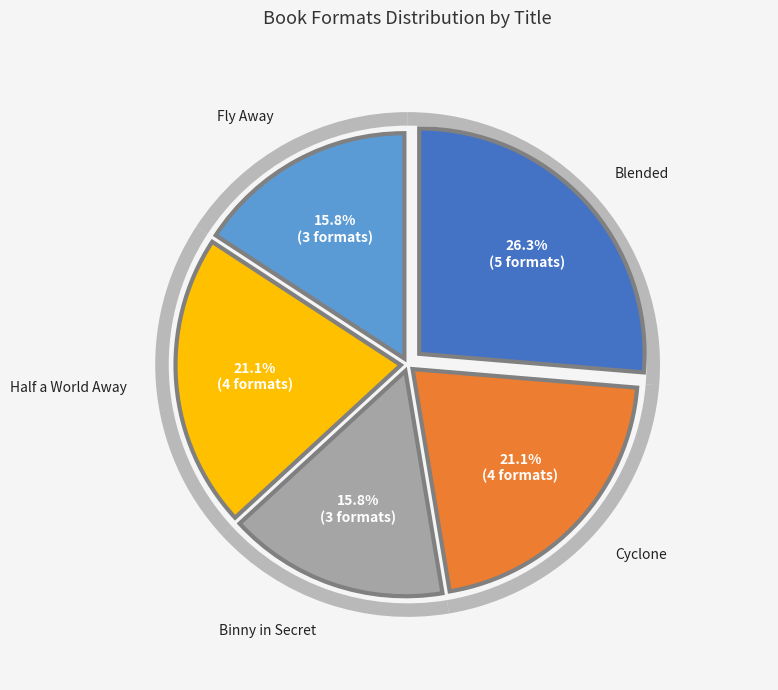

Combined, do Blended and Binny in Secret account for over 50%?

No